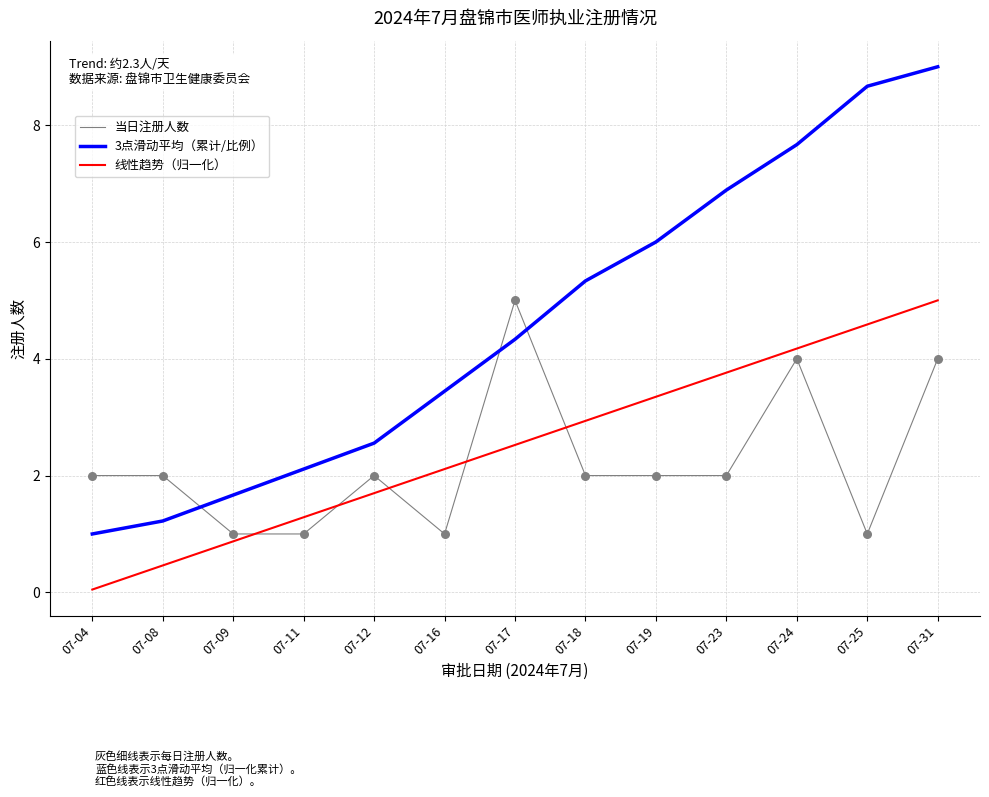

Which series has the largest total across all categories?

3点滑动平均（累计/比例）